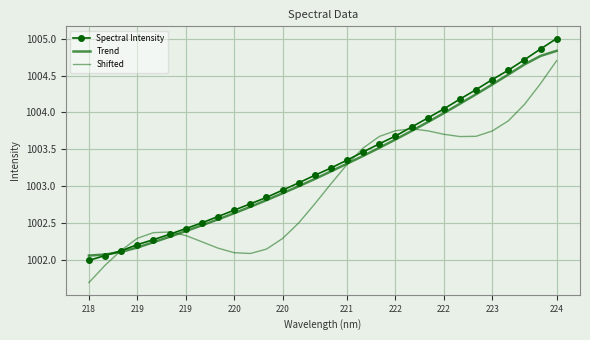

What is the difference between the second highest and minimum values in the Trend series?

2.7